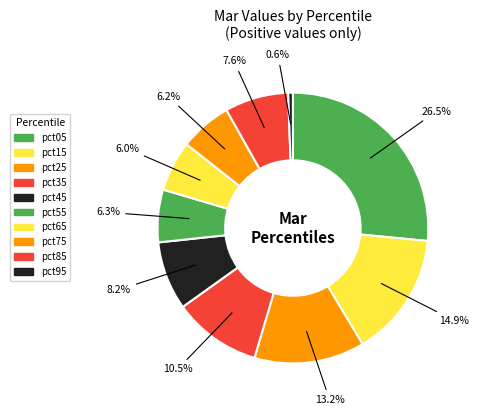

Does pct85 account for over 50% of the chart?

No